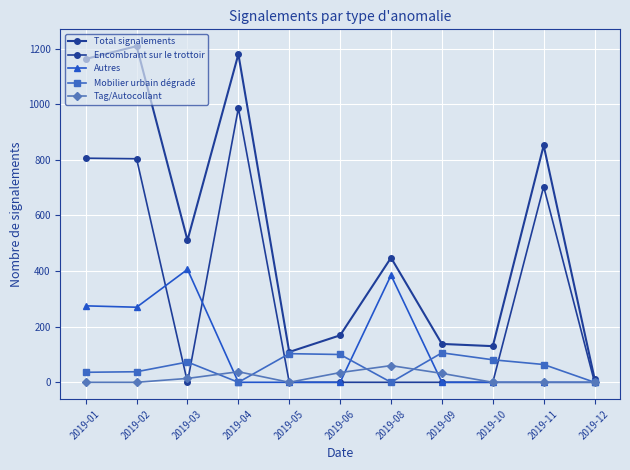

Is it true that Autres equals 0 at 2019-09?

True